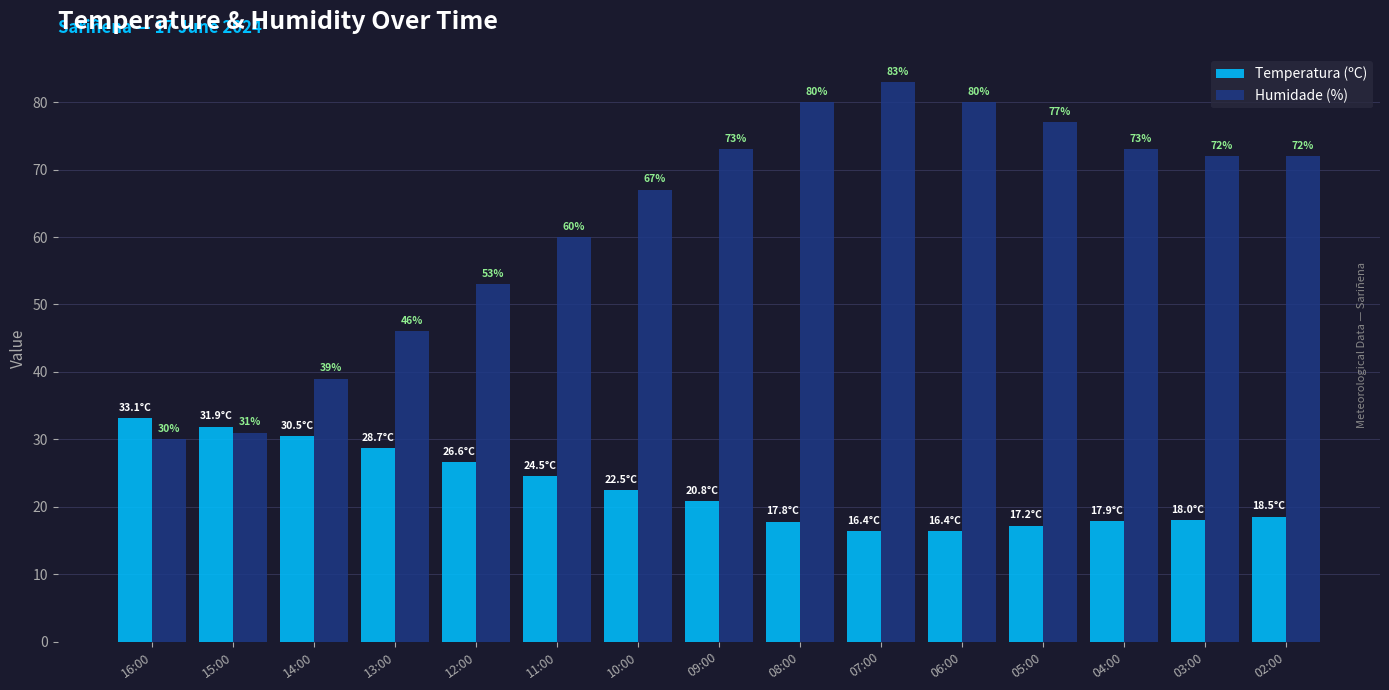

At which label does Temperatura (ºC) first exceed 20?

16:00